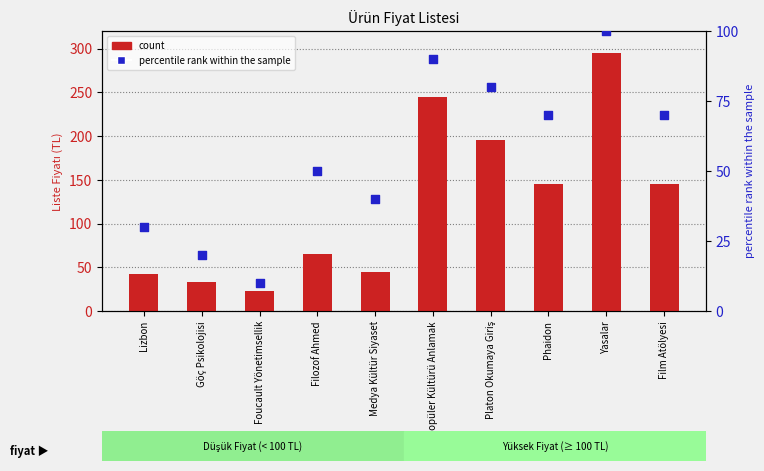

What is the total value across all series at Filozof Ahmed?

115